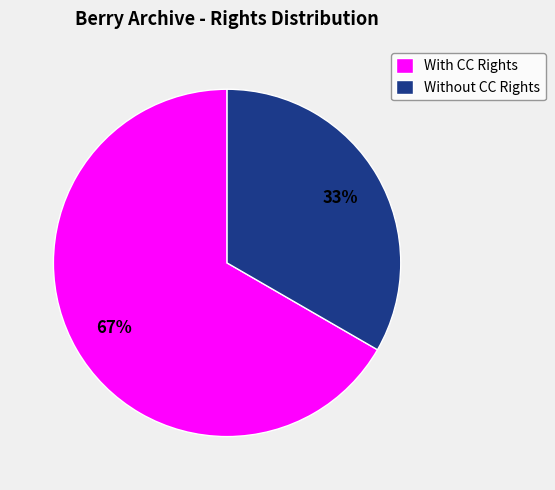

What is the ratio of the value at Without CC Rights to the value at With CC Rights?

0.5